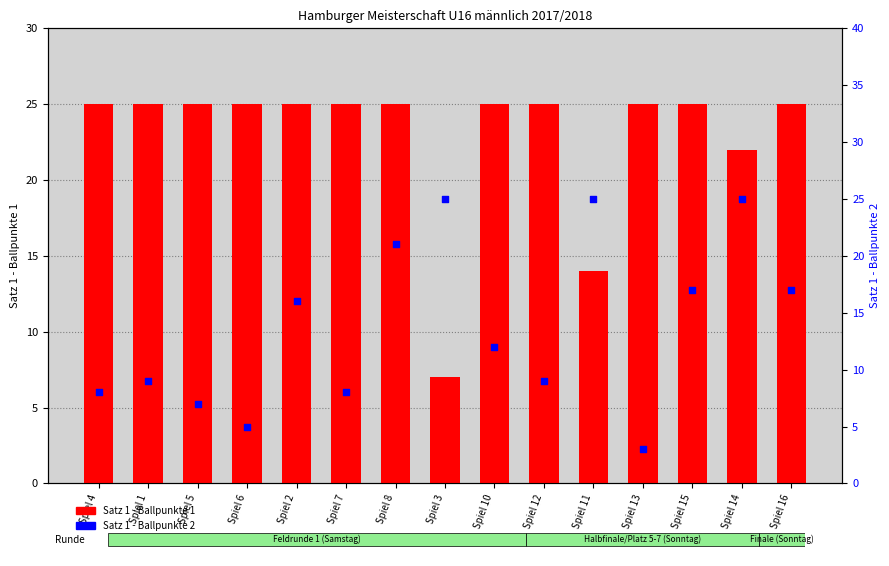

Which series contains the highest Y value?

Satz 1 - Ballpunkte 1